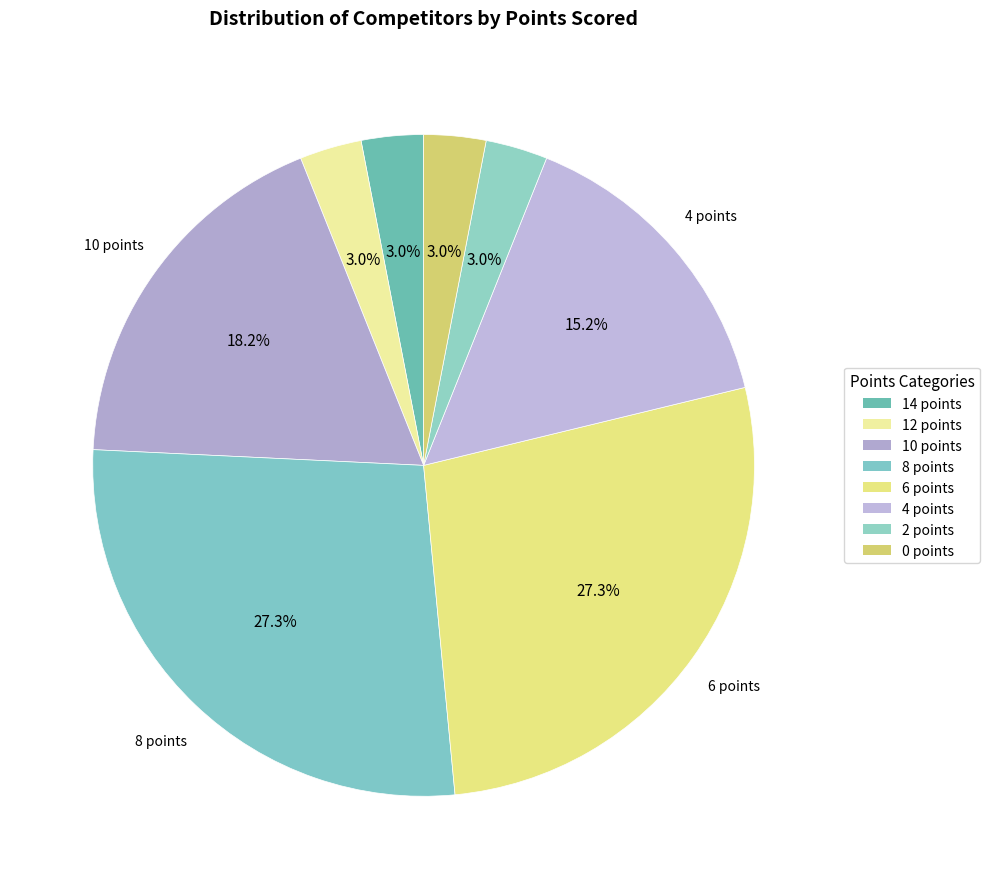

To the nearest percent, what is the difference between the largest and smallest slice percentages?

24%